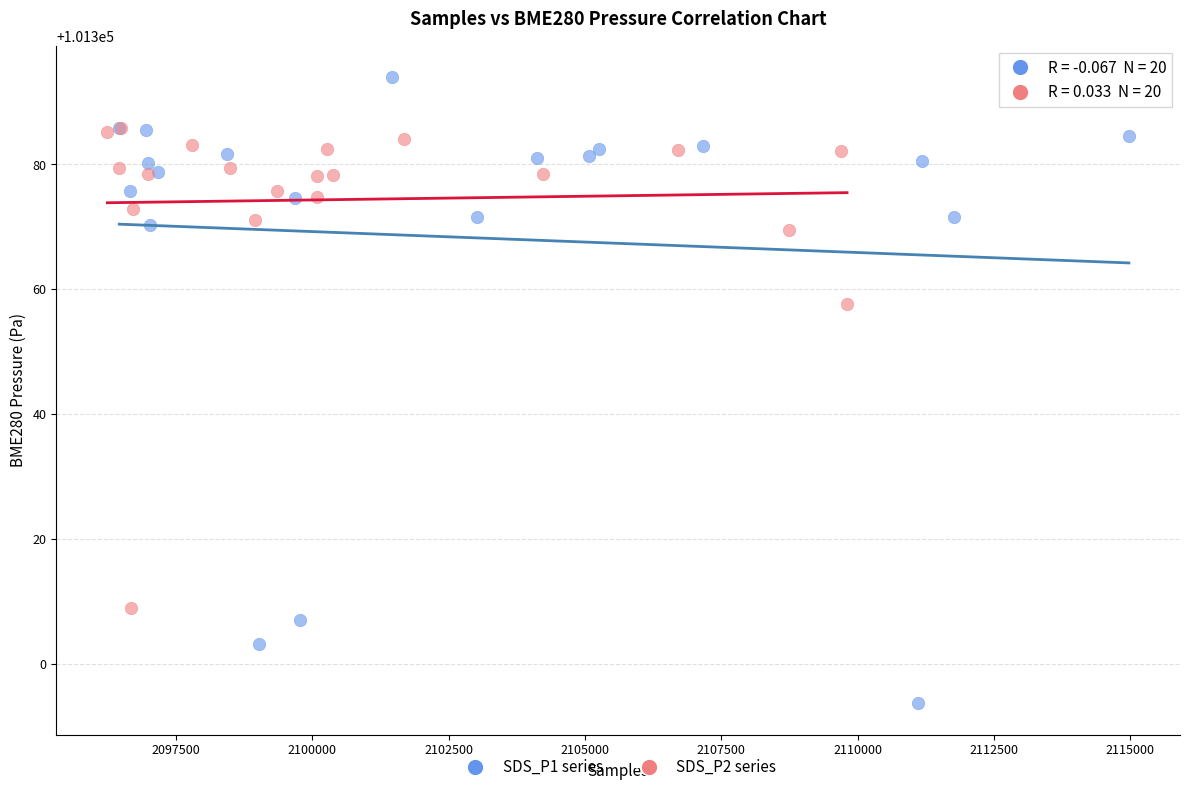

Which series has the largest Y range (max minus min)?

SDS_P1 series